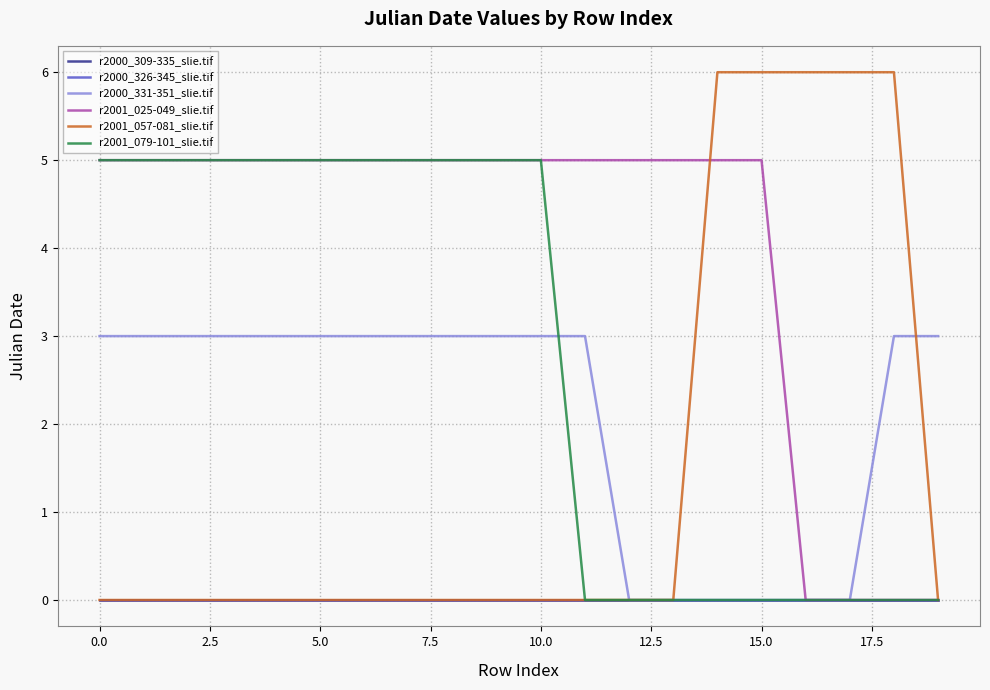

What is the highest value of the r2001_079-101_slie.tif series?

5